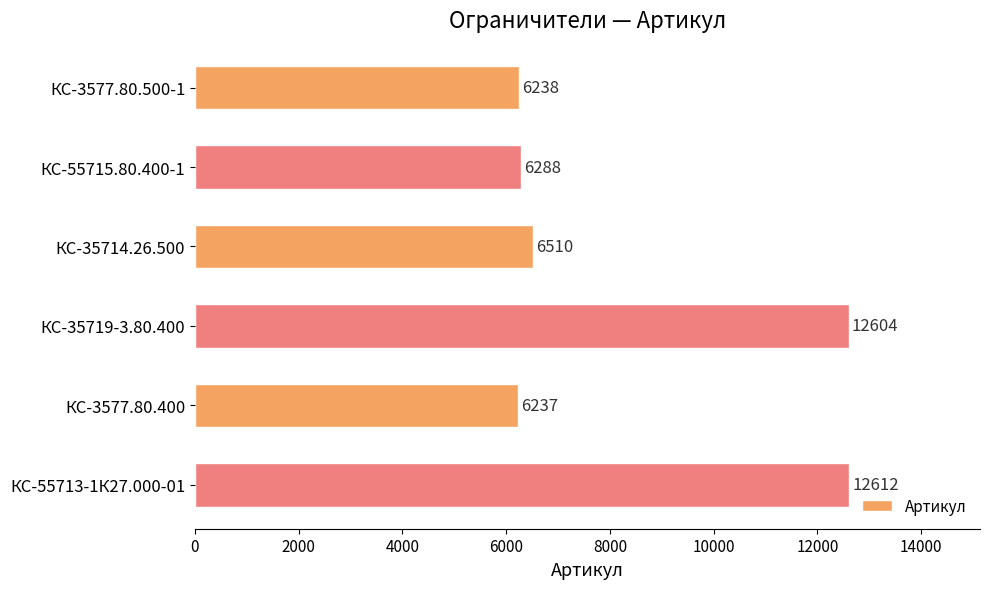

Is it true that the value at КС-55715.80.400-1 is 10829?

False